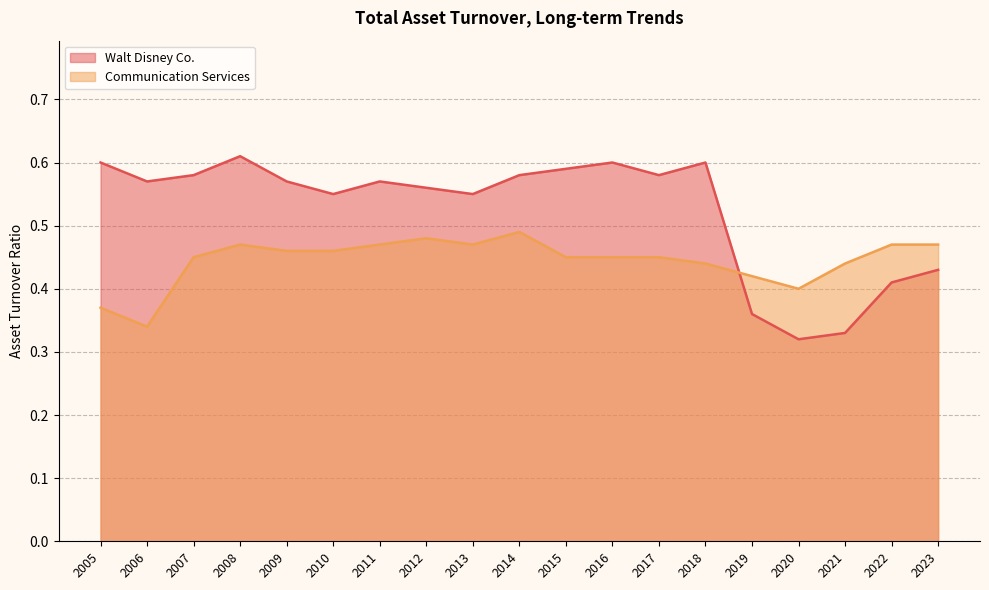

Does the chart display data point markers on the line(s)?

No